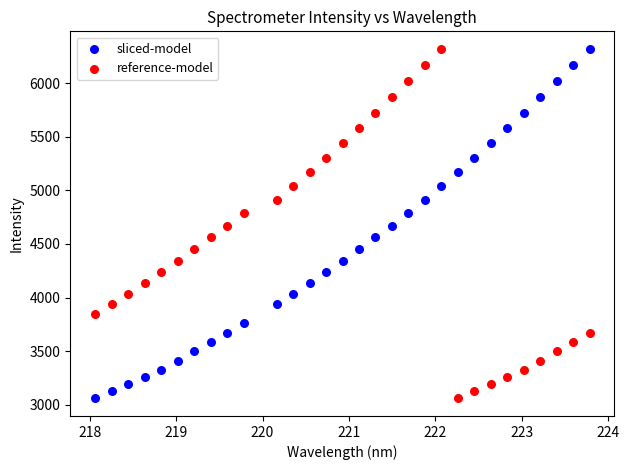

What is the X range (max minus min) for the scatter plot?

5.7